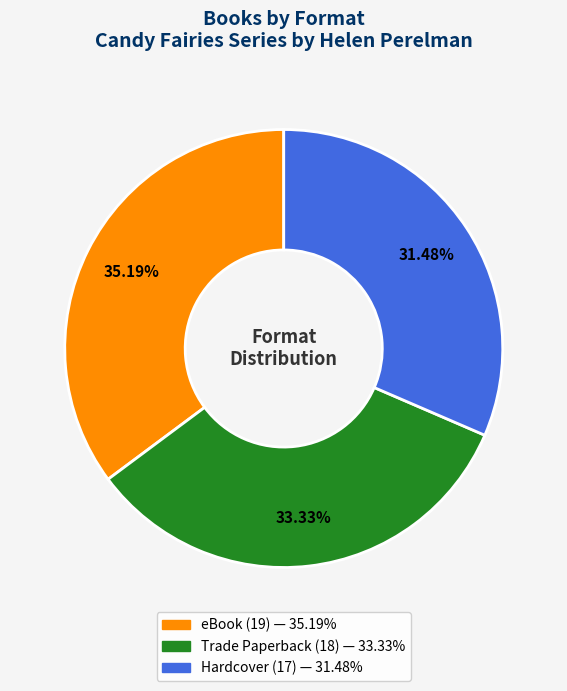

Which slice is the largest?

eBook